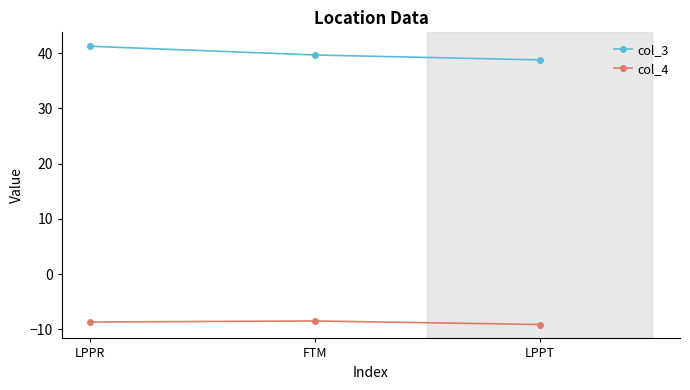

What is the label of the 1st point from the right?

LPPT